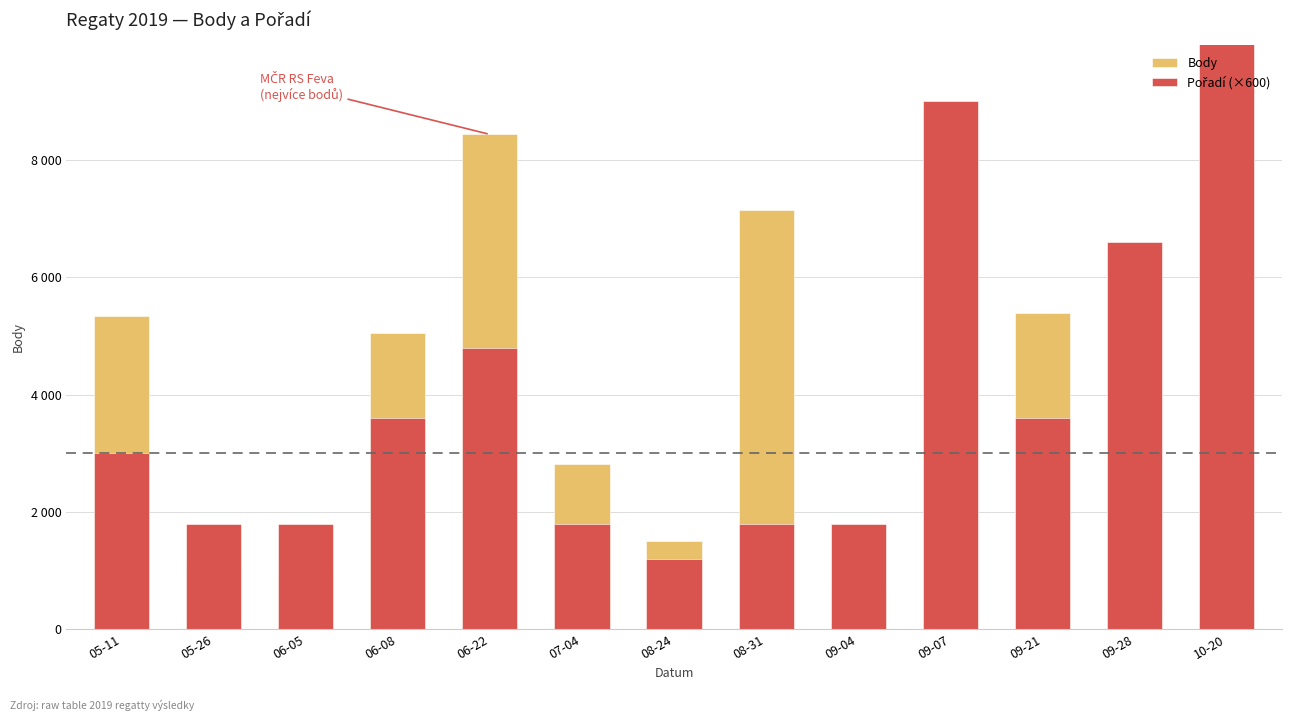

What is the label of the 1st bar from the left?

05-11